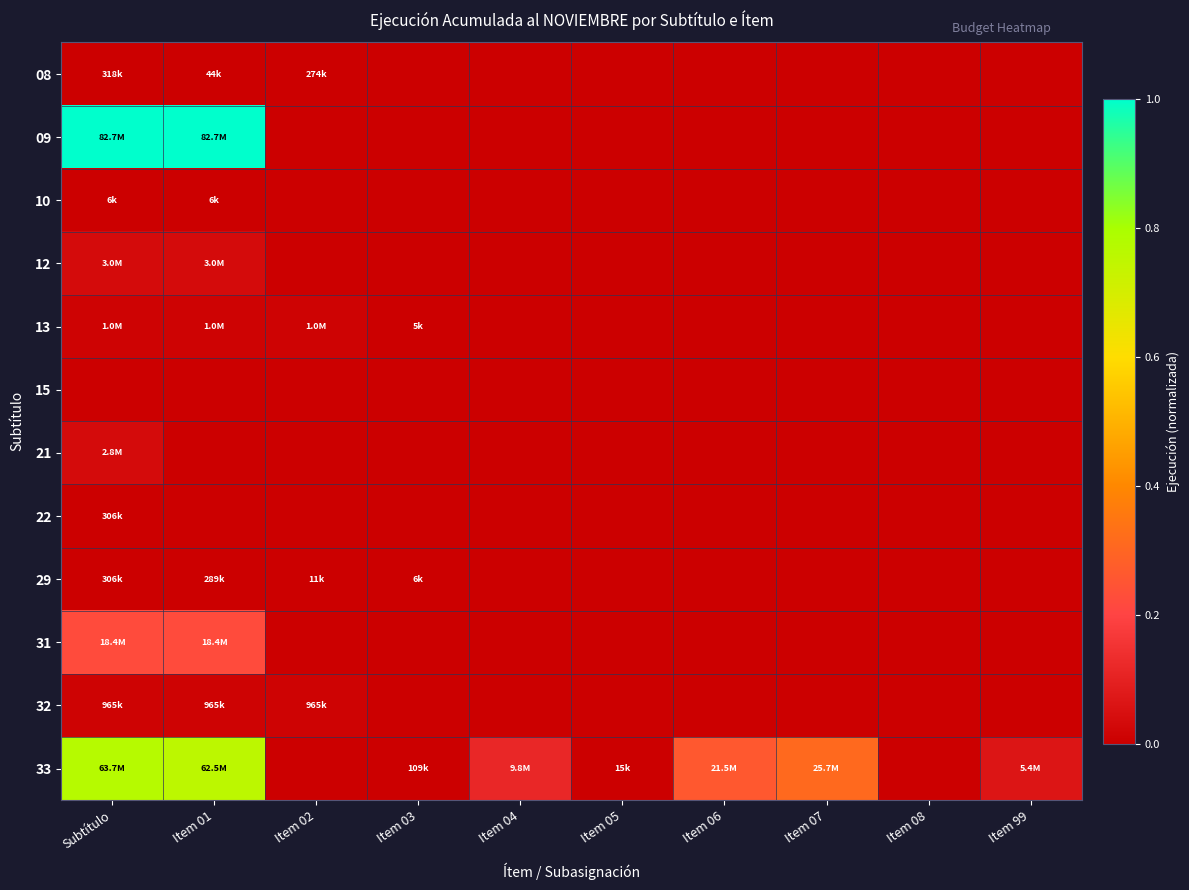

Rank the series by their maximum value, from highest to lowest.

09, 33, 31, 12, 21, 13, 32, 08, 29, 22, 10, 15